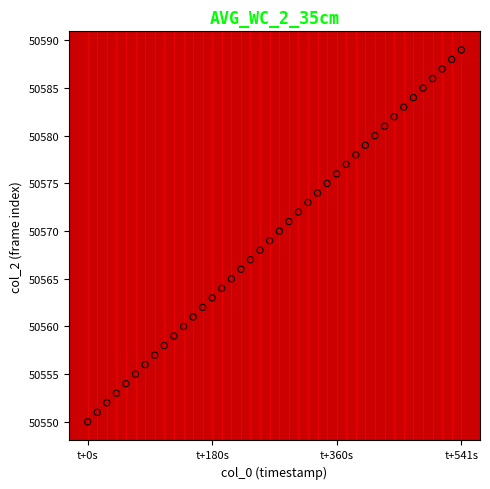

What is the range of Y values (max minus min)?

39